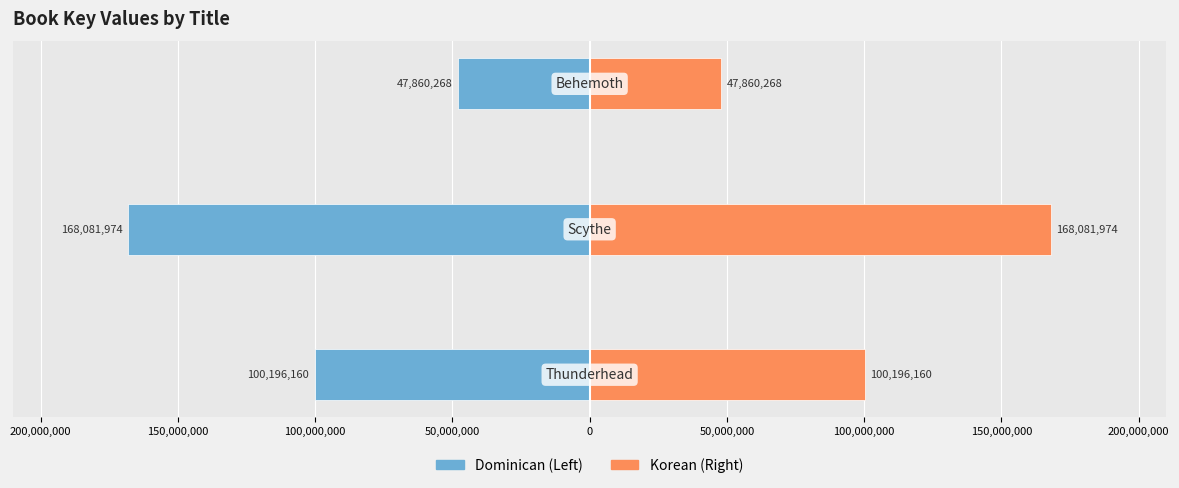

Reading left to right, extract all data points from this chart.

Dominican: -100196160	-168081974	-47860268
Korean: 100196160	168081974	47860268